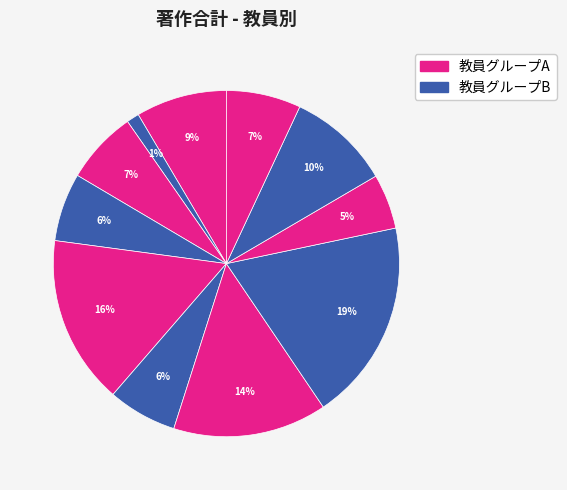

Count the number of slices in the pie.

11